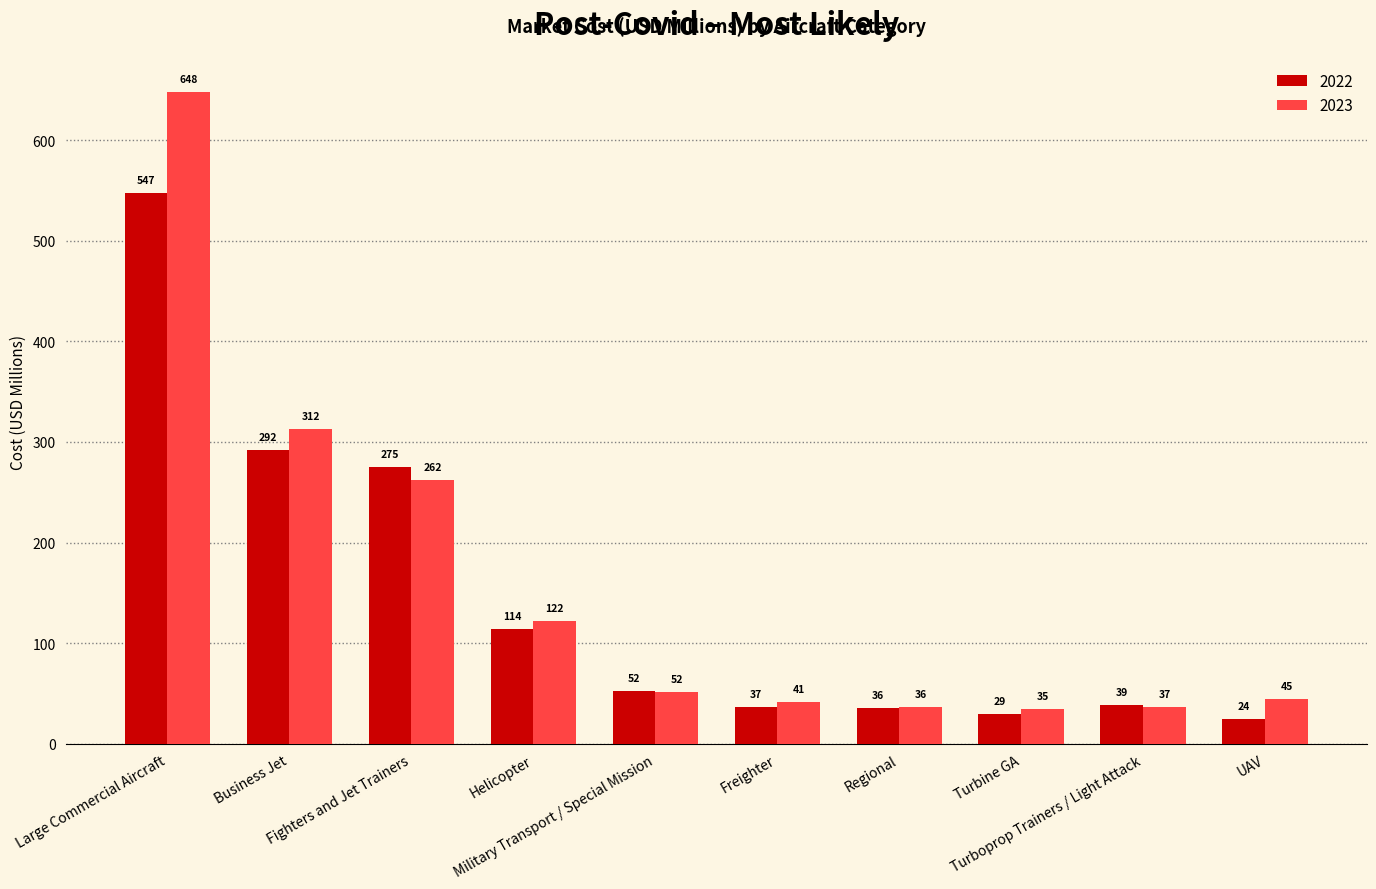

The value of 2022 at UAV is 24.4. True or false?

True